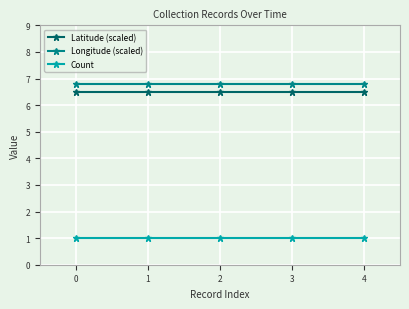

What is the minimum value for Latitude (scaled)?

6.5